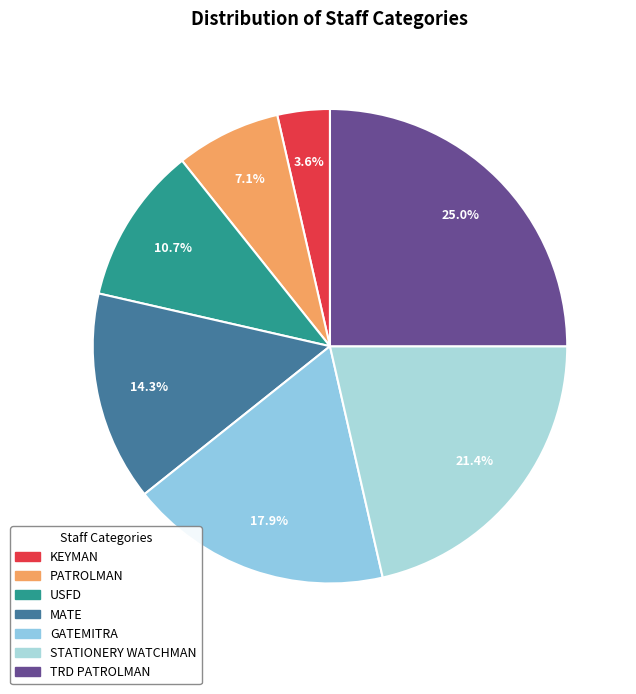

How many slices are in this pie chart?

7